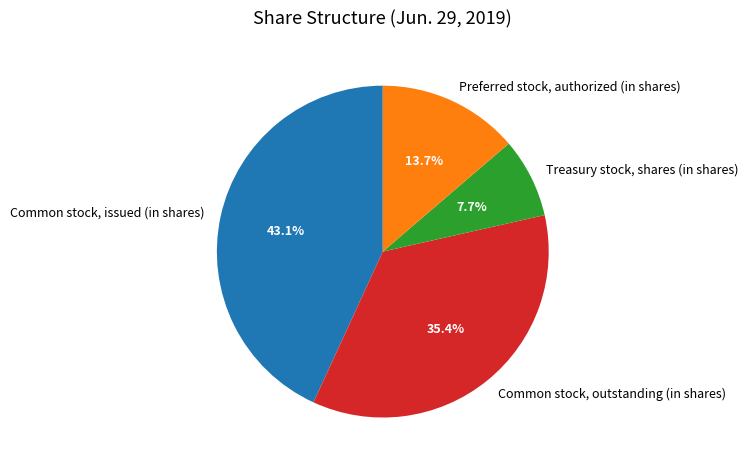

What is the smallest slice in the pie chart?

Treasury stock, shares (in shares)